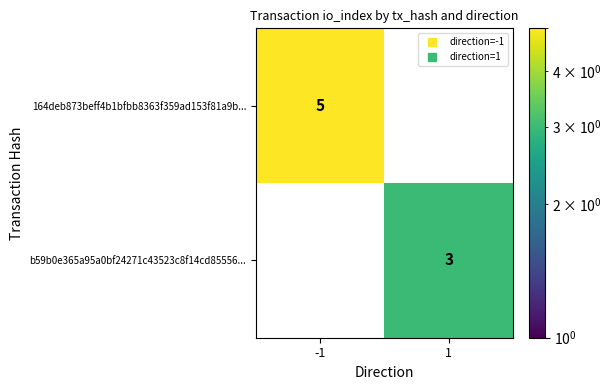

Which series has the widest spread of values?

164deb873beff4b1bfbb8363f359ad153f81a9b...